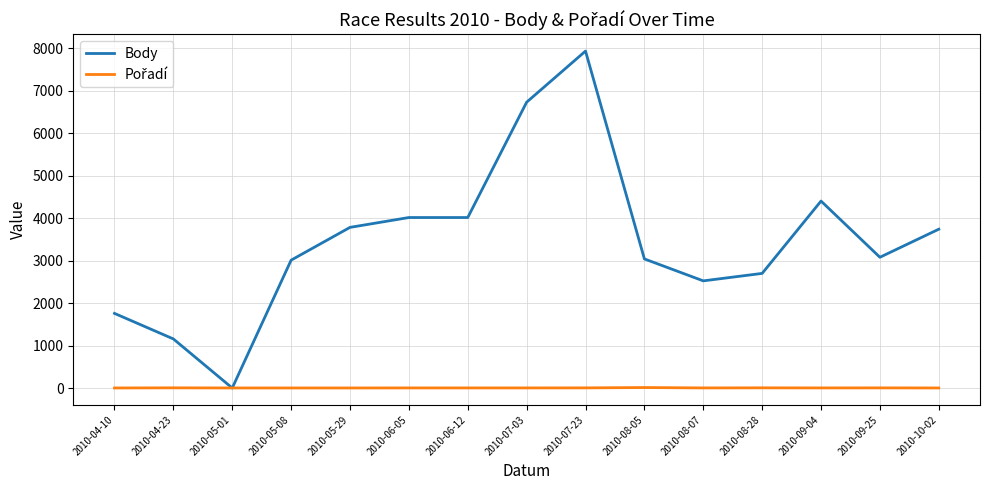

What is the greatest value displayed?

7937